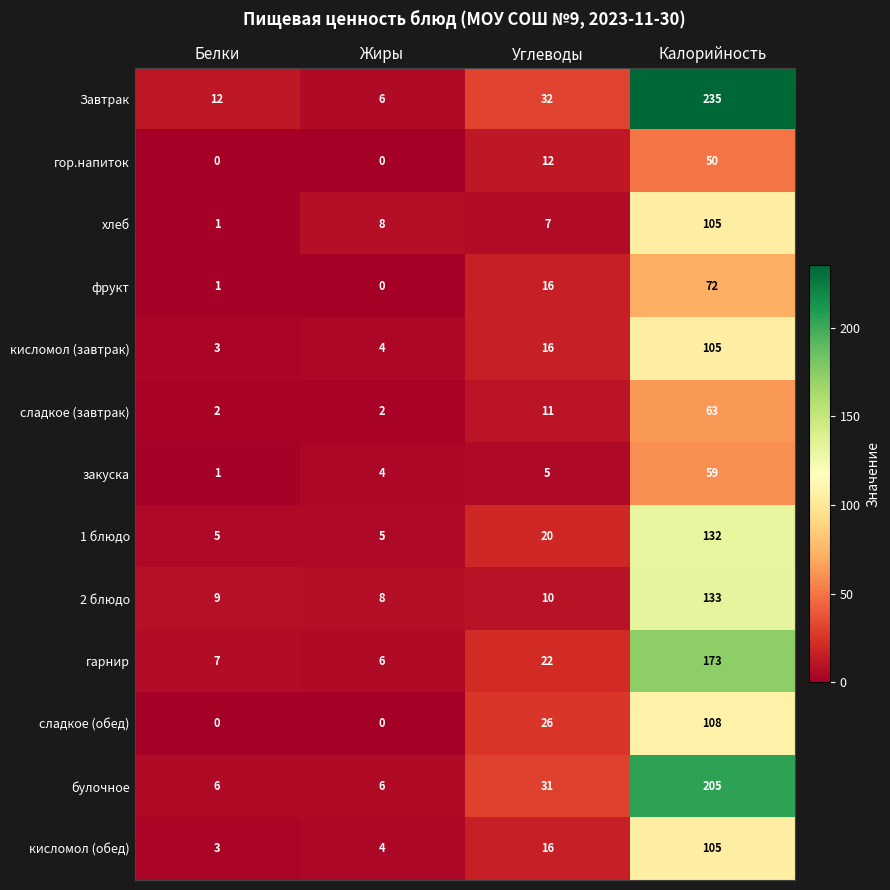

The гор.напиток series shows 50 at Калорийность. True or false?

True